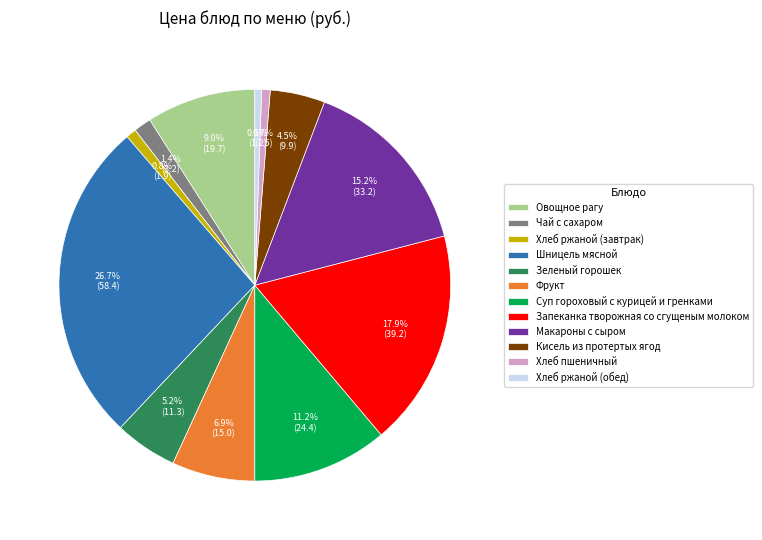

Which category has the biggest portion of the pie?

Шницель мясной